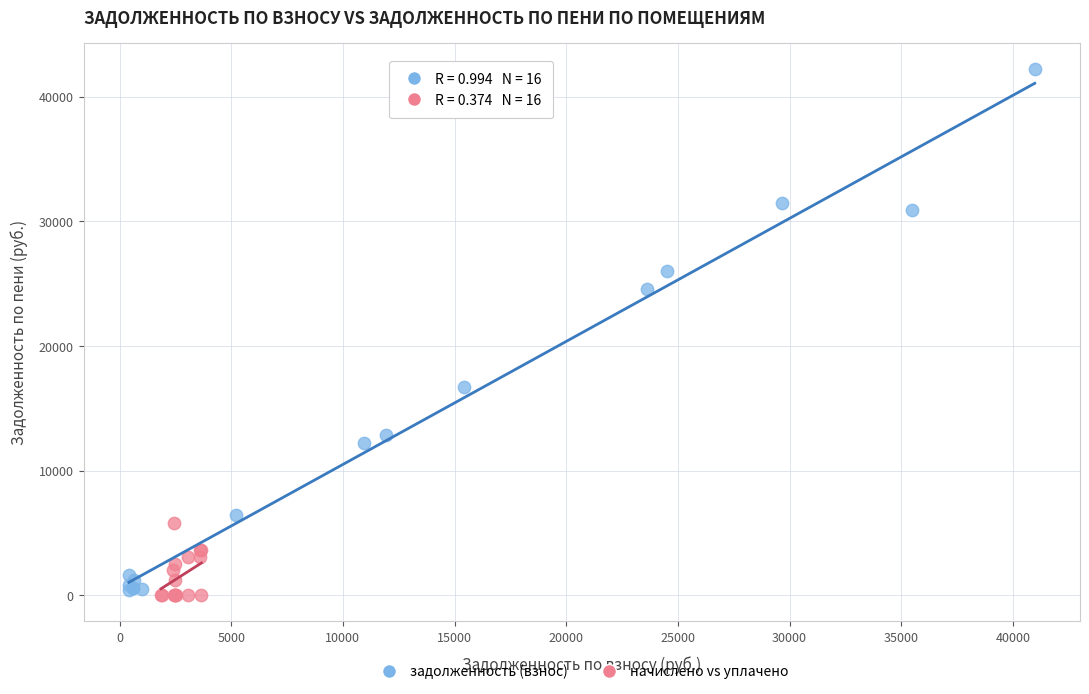

Which series has the widest spread of Y values?

задолженность (взнос)